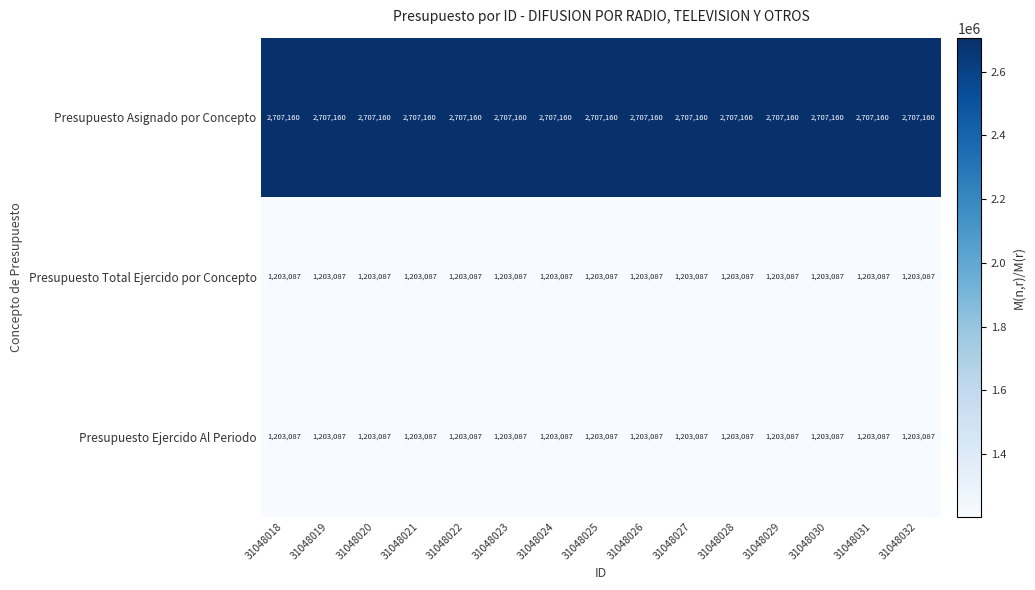

What is the lowest value of the Presupuesto Ejercido Al Periodo series?

1203087